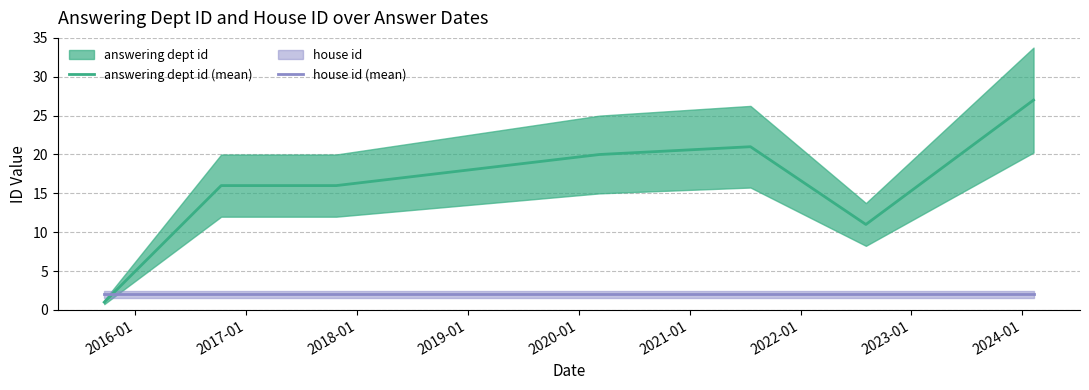

How many series are shown in this chart?

2